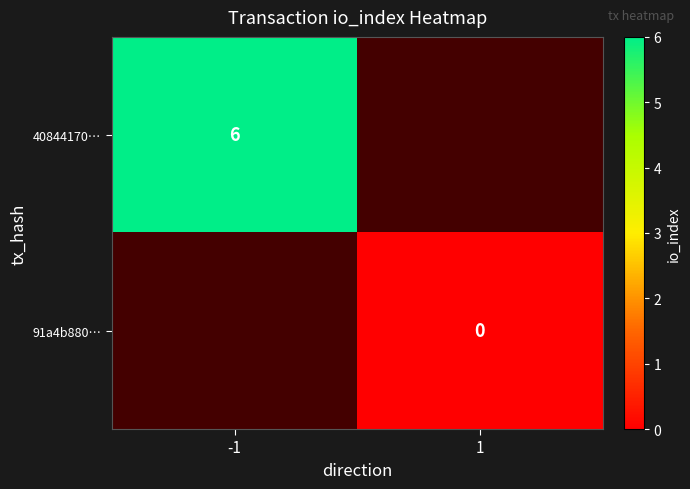

The value of 40844170… at -1 is 6. True or false?

True